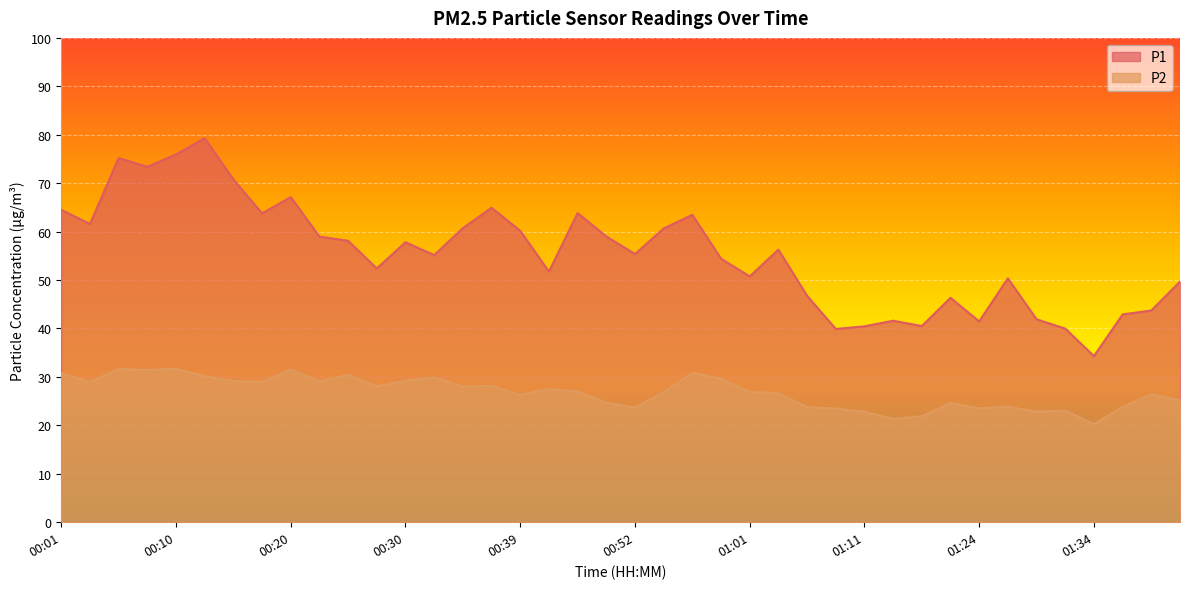

True or false: P1 and P2 cross at least once.

False